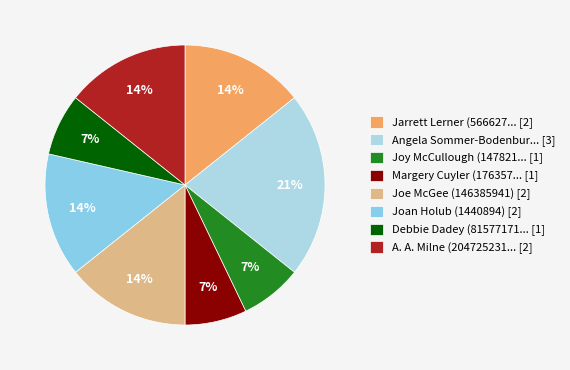

To the nearest percent, what is the difference between the largest and smallest slice percentages?

14%